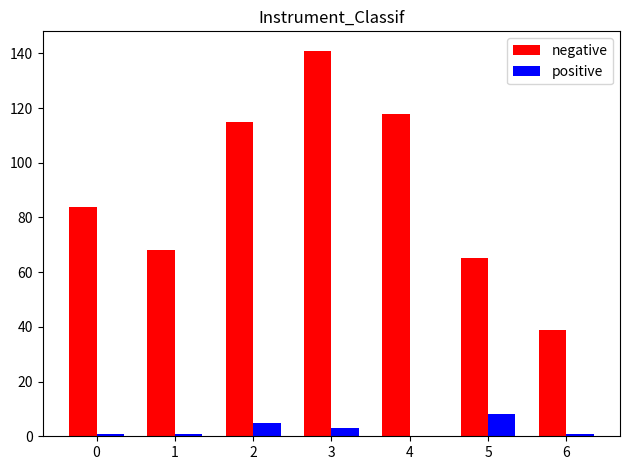

Between 0 and 5, which series saw the biggest shift?

negative